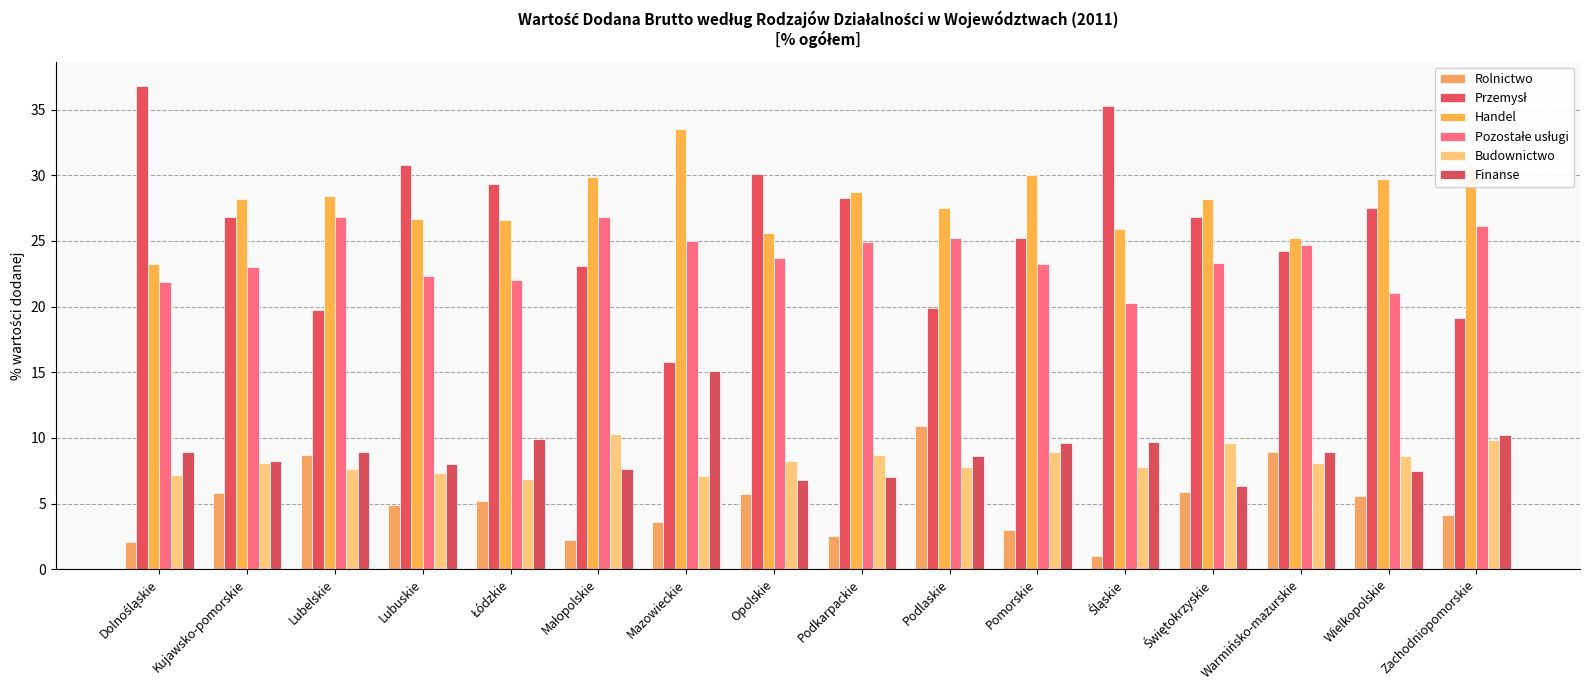

Rank the categories by Finanse value from lowest to highest.

Świętokrzyskie, Opolskie, Podkarpackie, Wielkopolskie, Małopolskie, Lubuskie, Kujawsko-pomorskie, Podlaskie, Dolnośląskie, Lubelskie, Warmińsko-mazurskie, Pomorskie, Śląskie, Łódzkie, Zachodniopomorskie, Mazowieckie